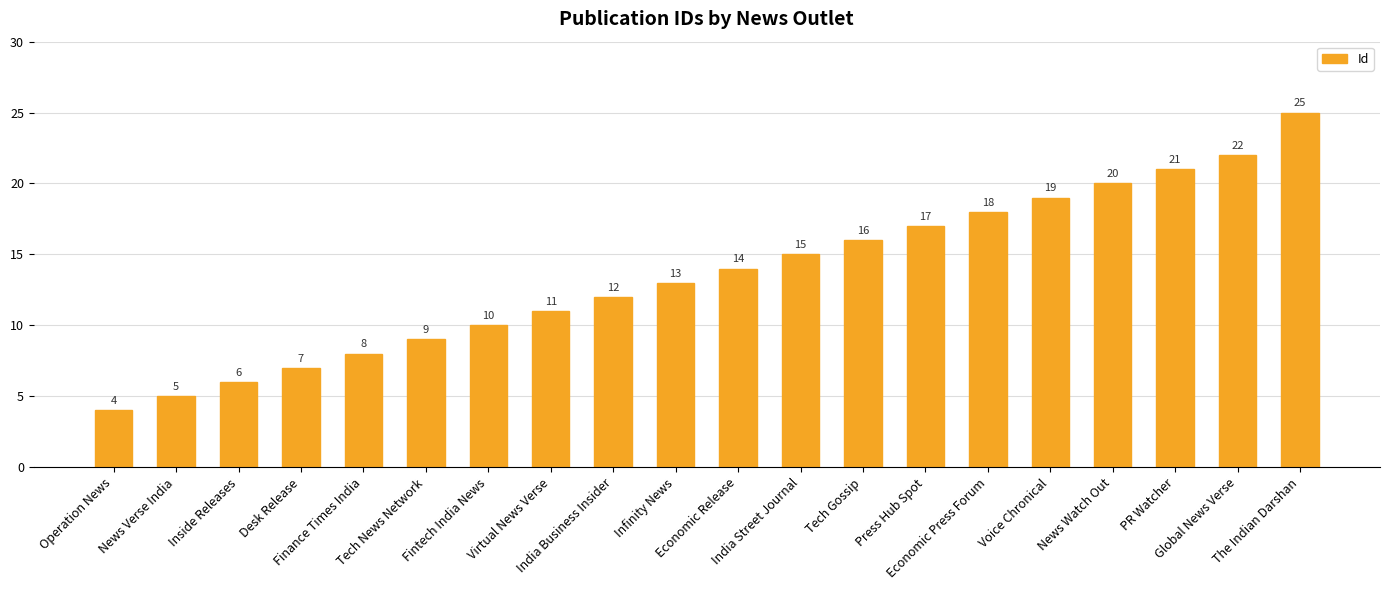

Are the bars grouped side by side (vs. stacked)?

No